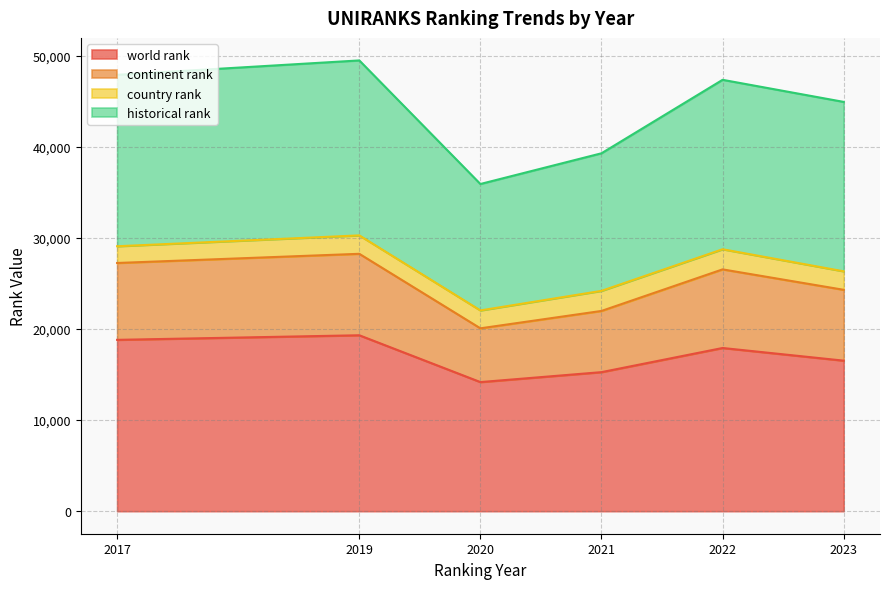

At which category is the sum across all series the highest?

2019